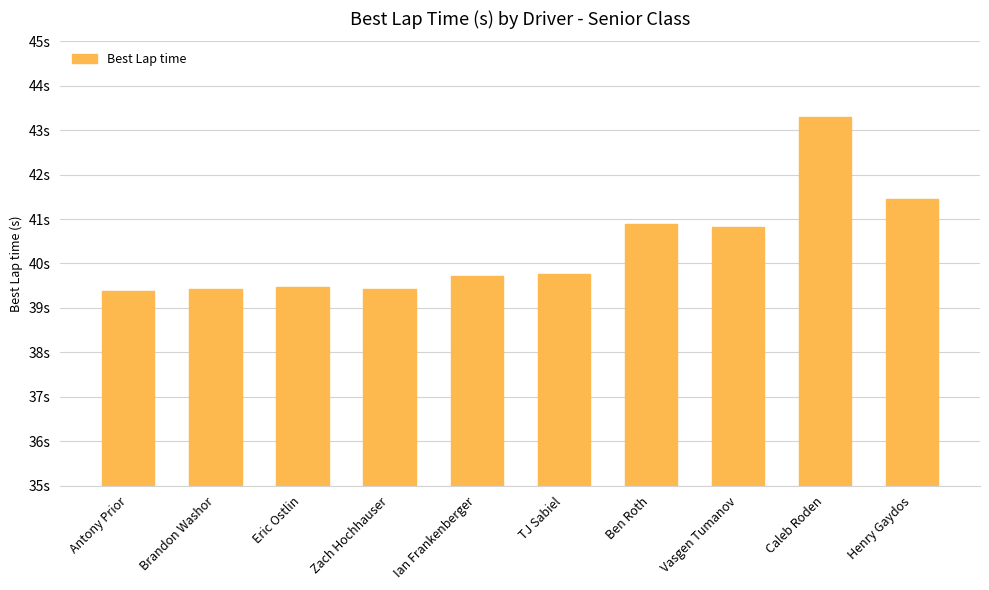

What is the minimum value shown in the chart?

39.4